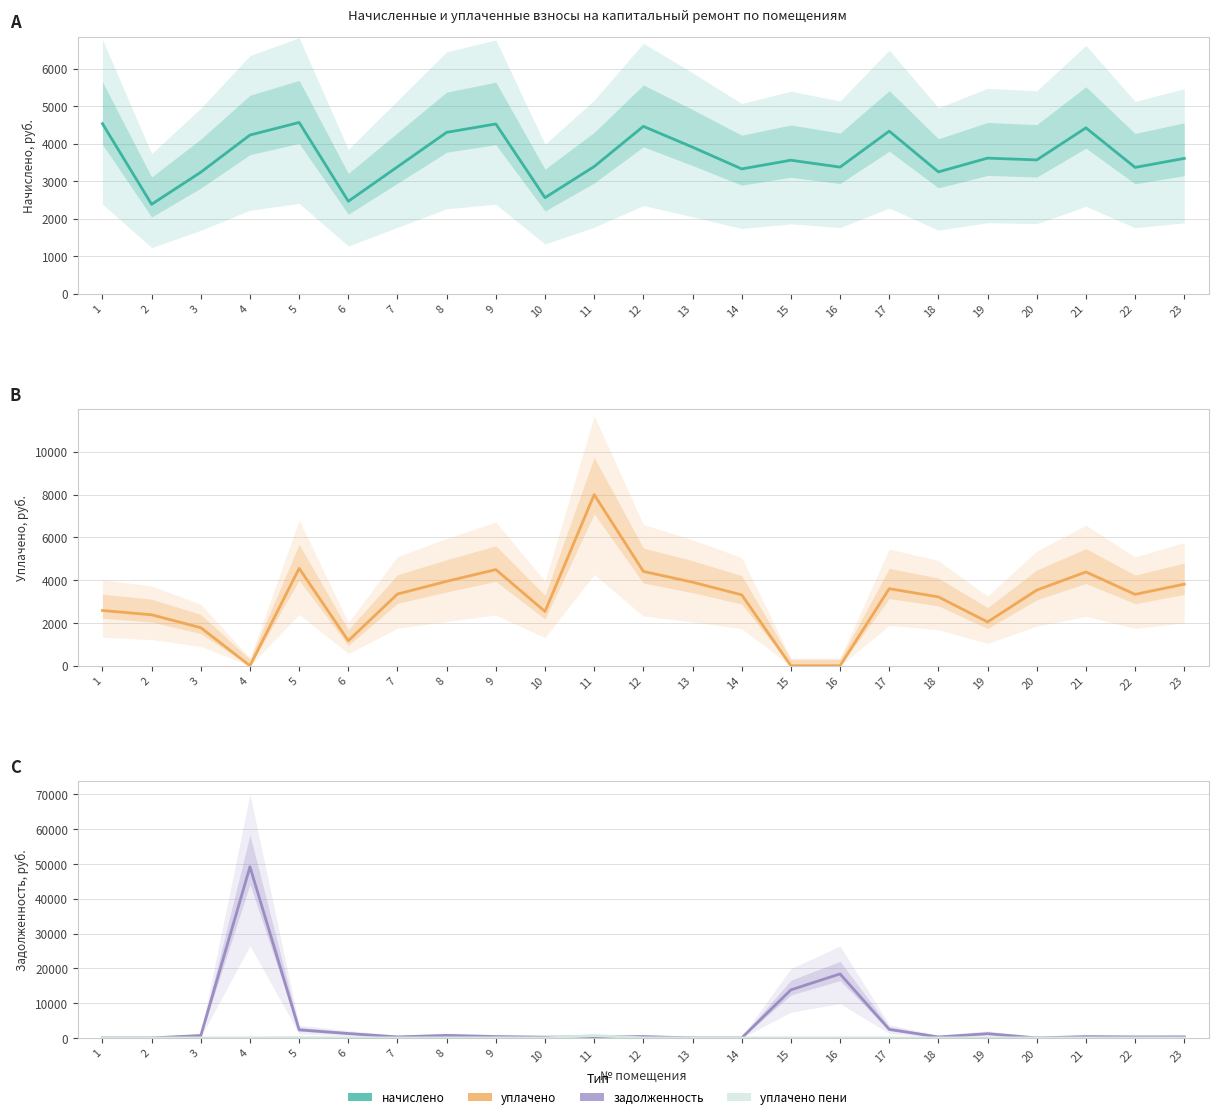

What is the value of the уплачено point at the 8th from the left?

3945.6